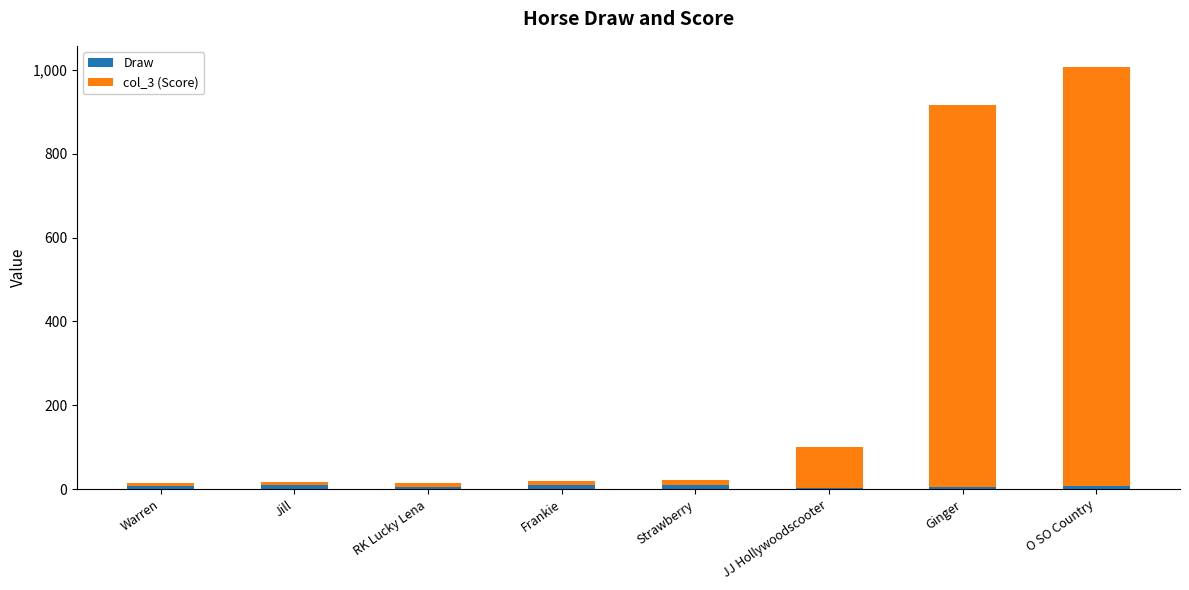

At which category is the sum across all series the highest?

O SO Country